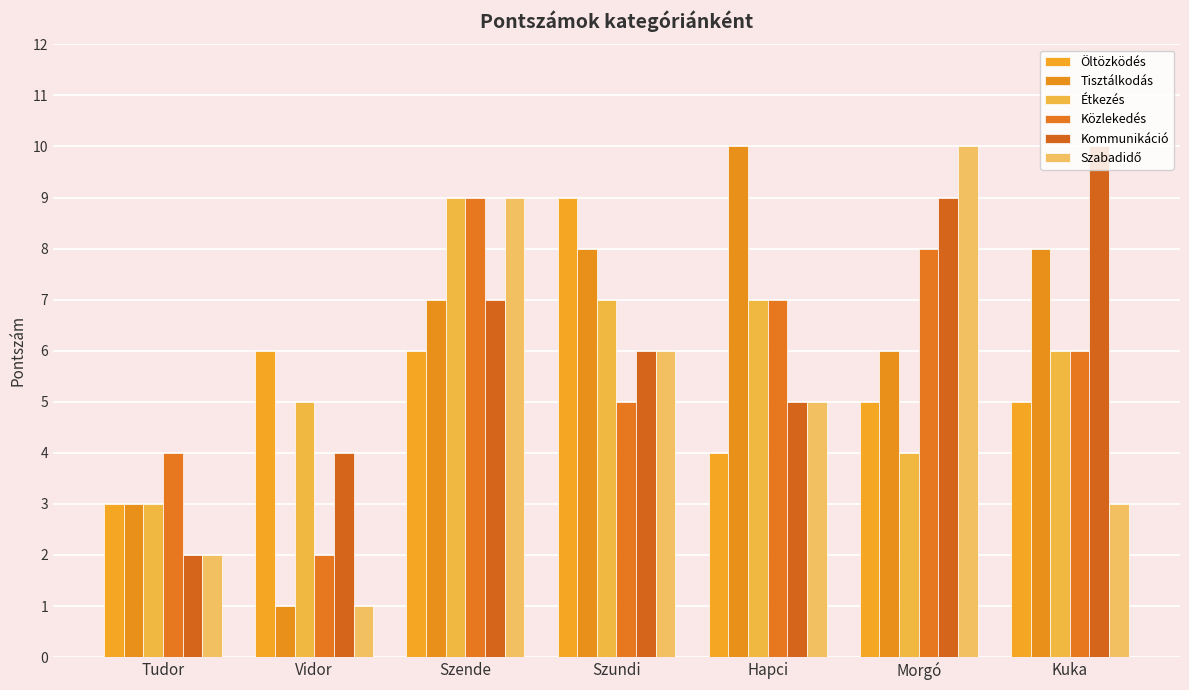

How many data points does each series have?

7